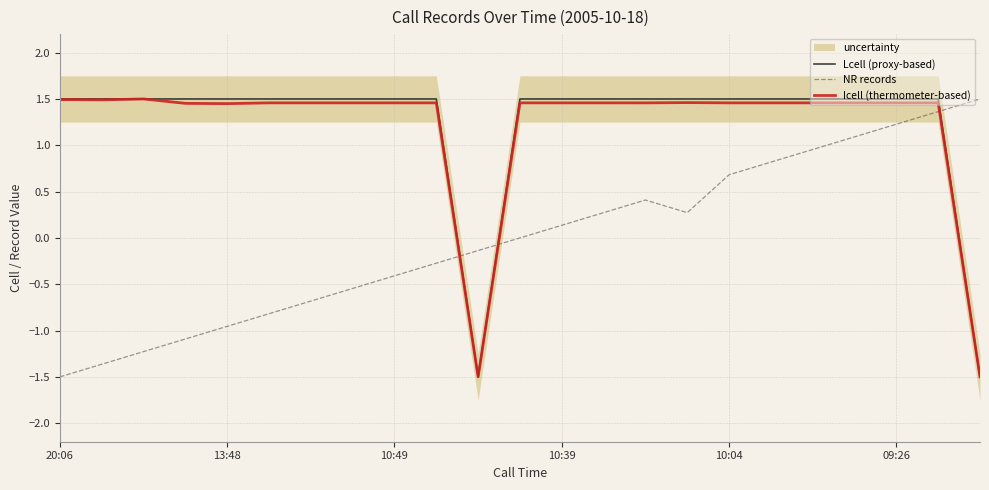

How many lines are shown in the chart?

3